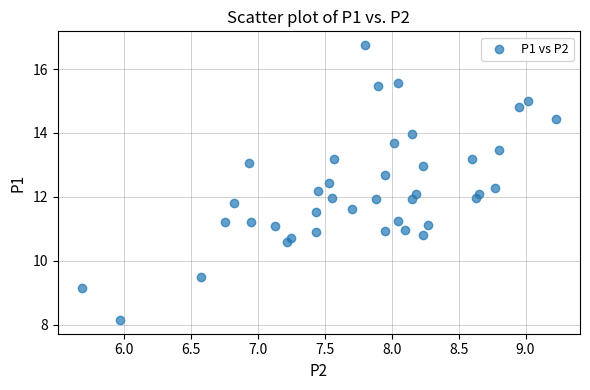

What is the range of Y values (max minus min)?

8.6